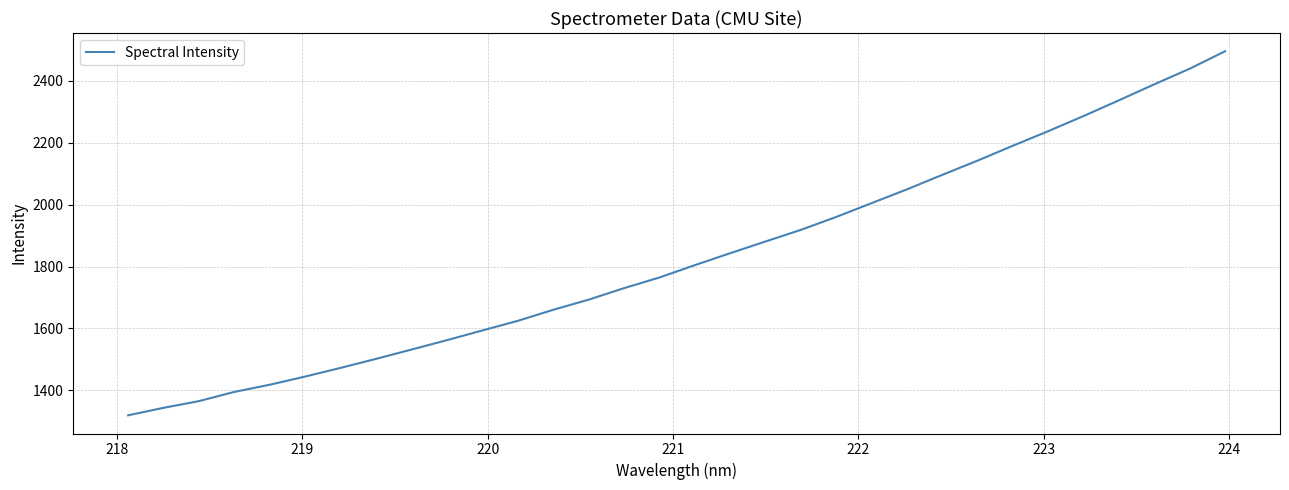

What is the minimum value shown in the chart?

1319.9